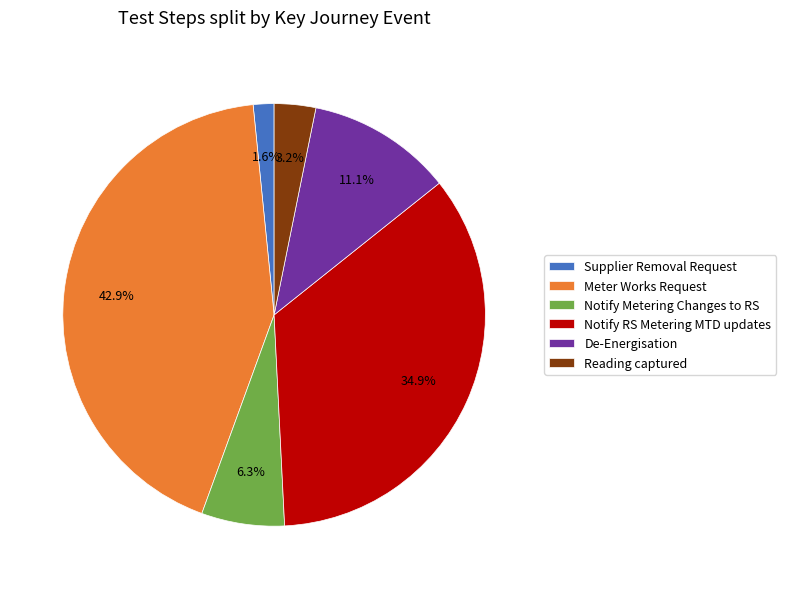

What percentage is the Notify RS Metering MTD updates slice, to the nearest percent?

35%